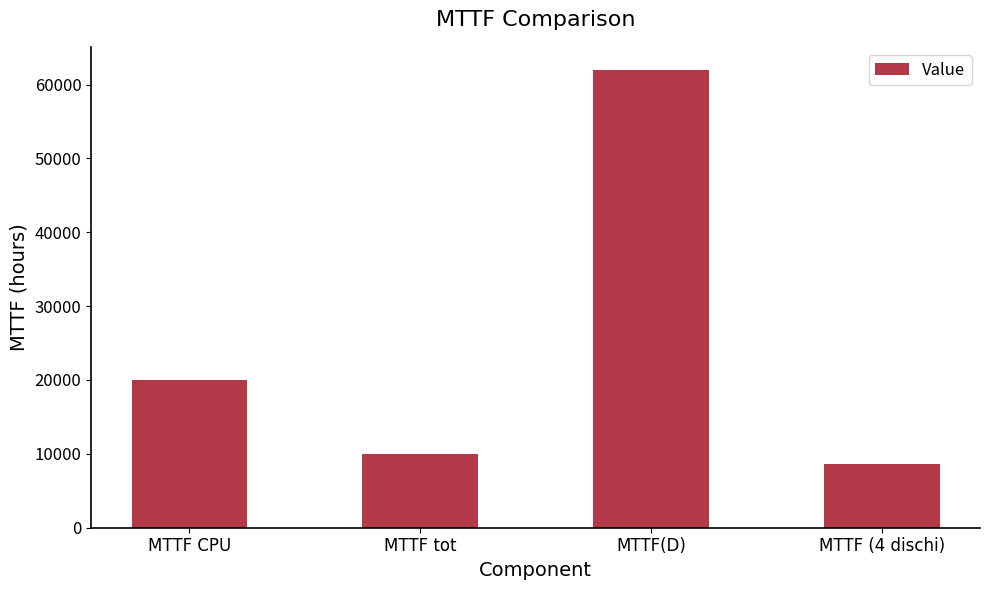

Rank the categories by value from lowest to highest.

MTTF (4 dischi), MTTF tot, MTTF CPU, MTTF(D)